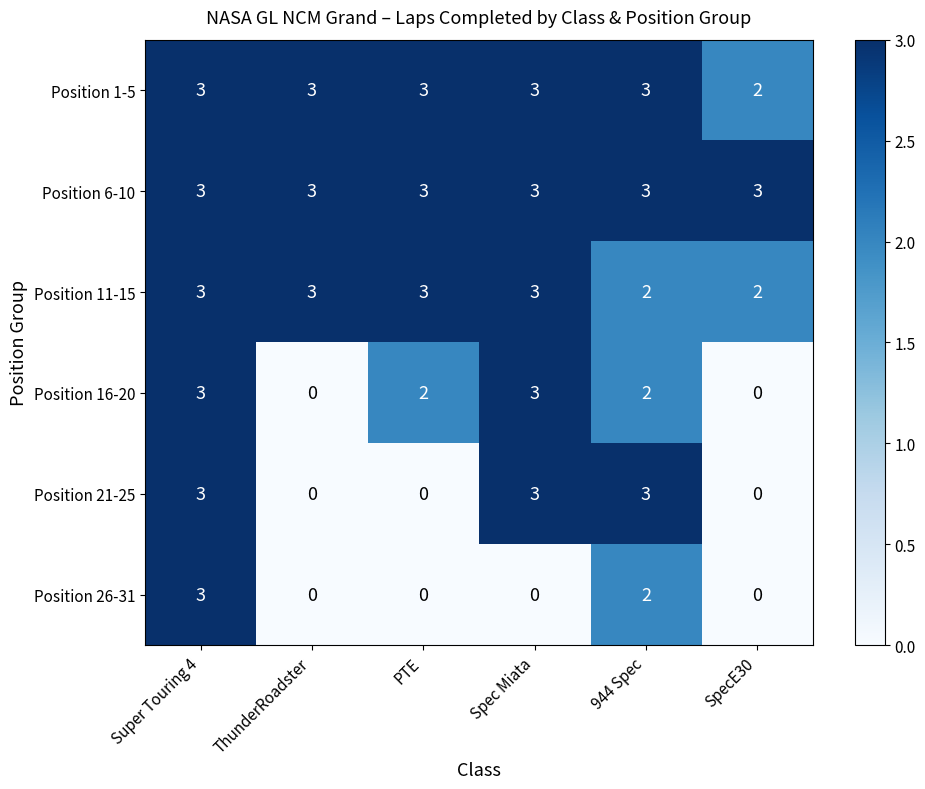

At which category is the sum across all series the highest?

Super Touring 4